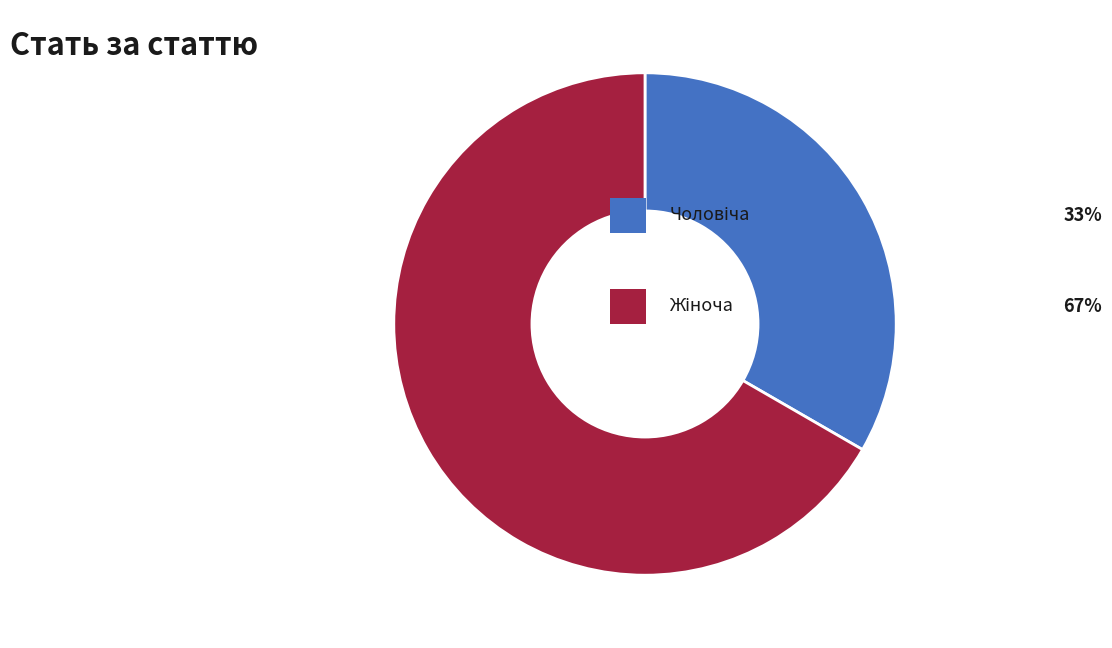

Is there a majority slice in this chart?

Yes